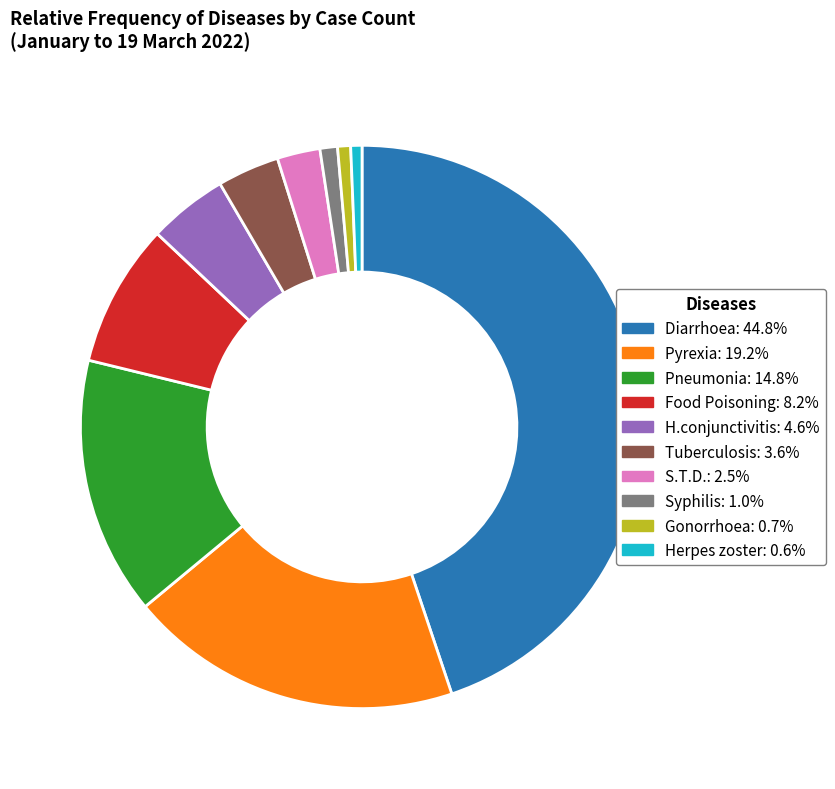

What is the largest slice in the pie chart?

Diarrhoea